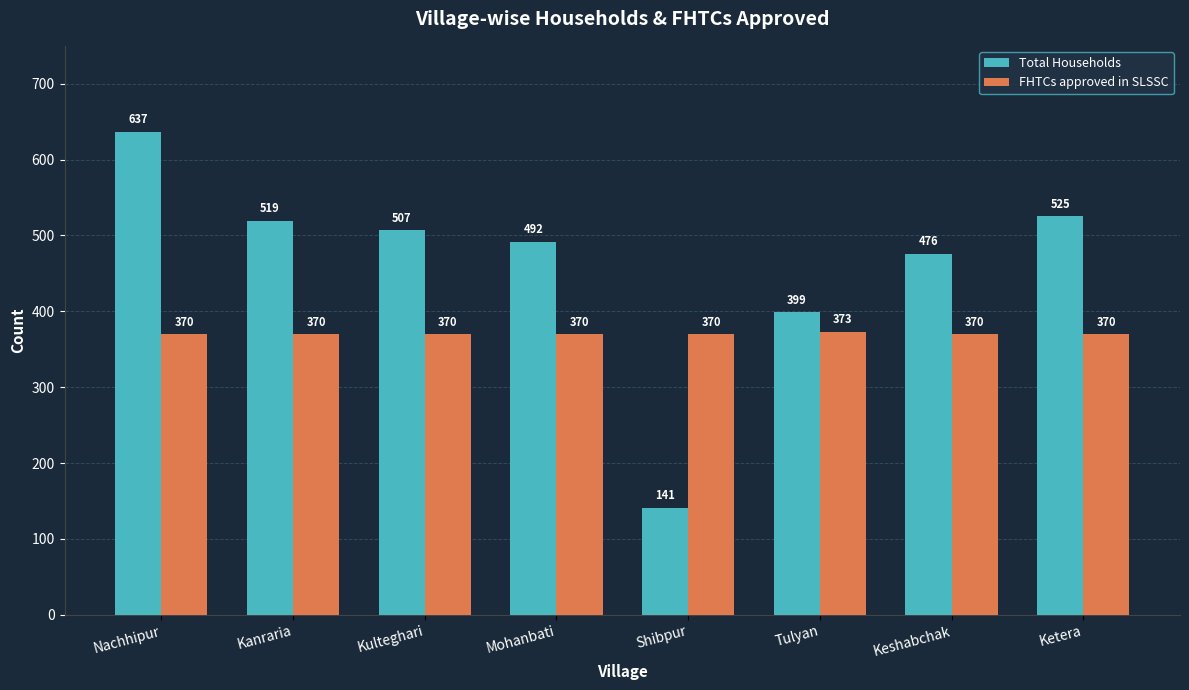

Count the number of categories in the chart.

8